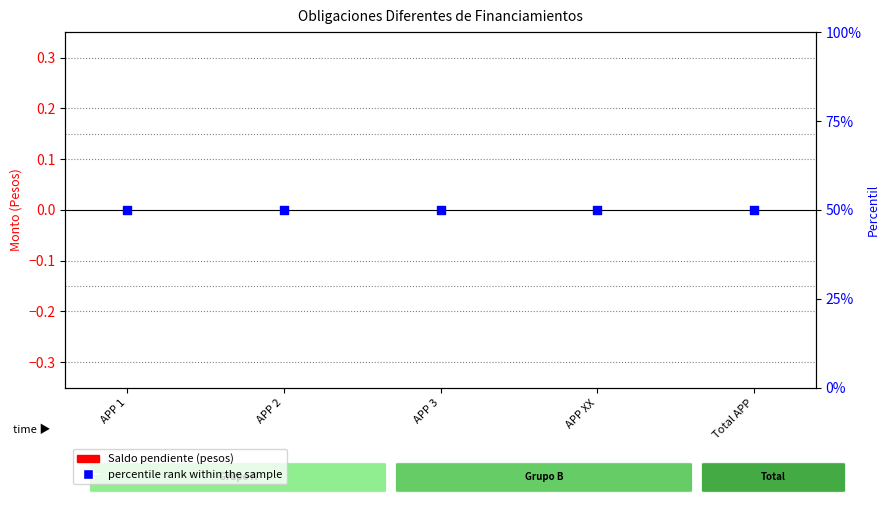

Is the value of percentile rank within the sample at APP XX greater than the value of Saldo pendiente (pesos) at APP XX?

Yes